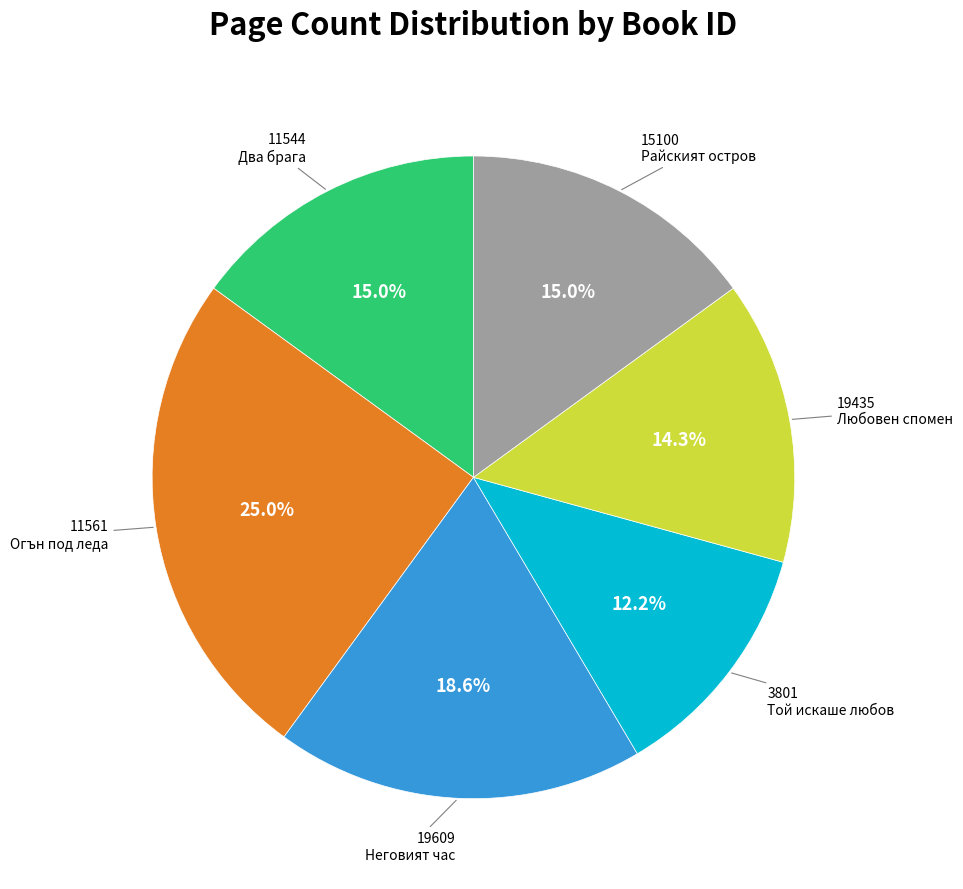

Is there any slice that represents more than half of the pie?

No